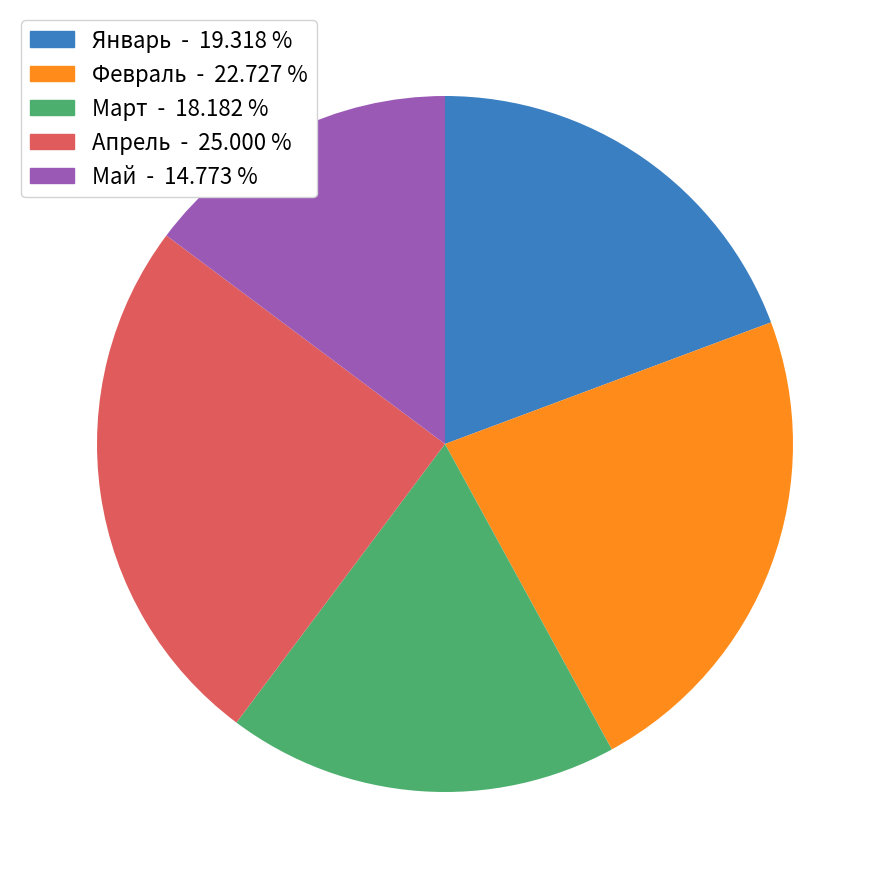

Does any single category account for the majority?

No